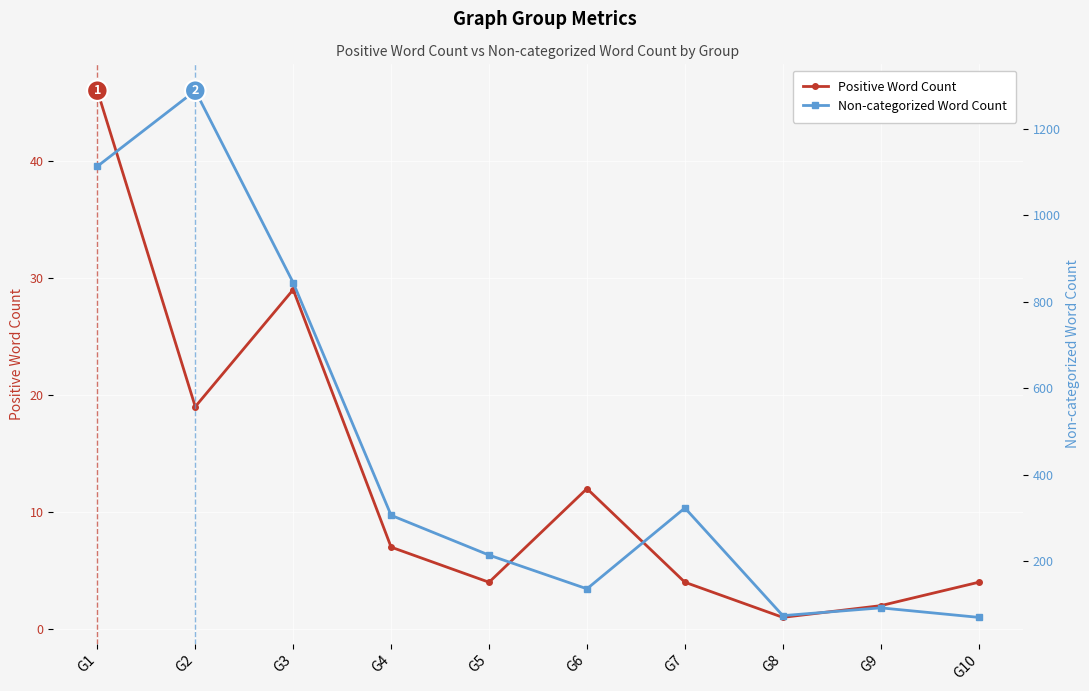

At which label does Positive Word Count reach its peak?

G1